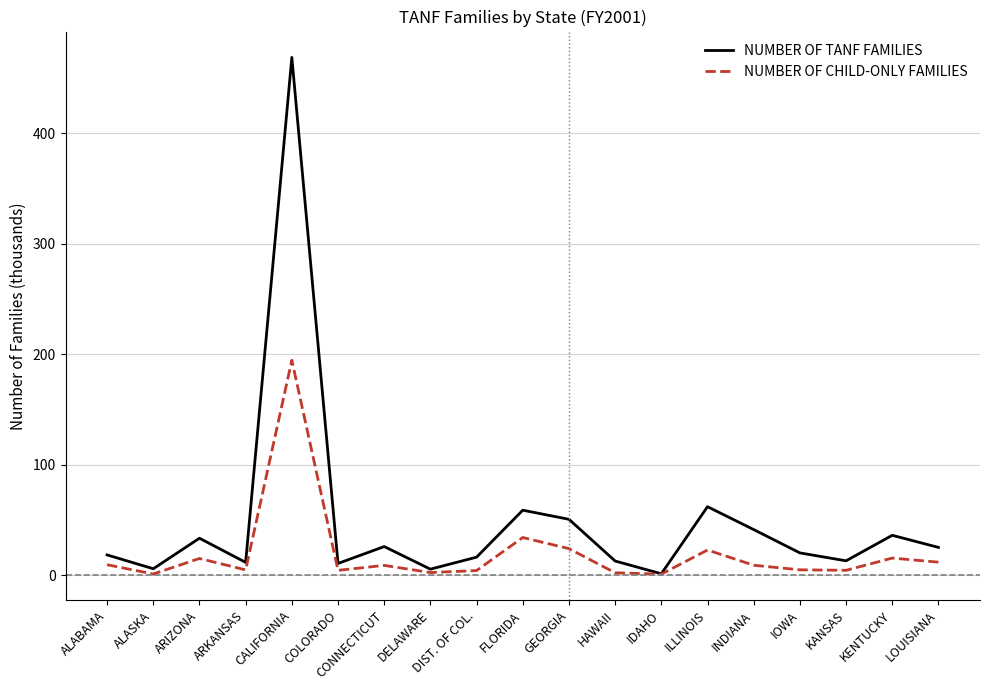

Rank the series by their average value, from highest to lowest.

NUMBER OF TANF FAMILIES, NUMBER OF CHILD-ONLY FAMILIES